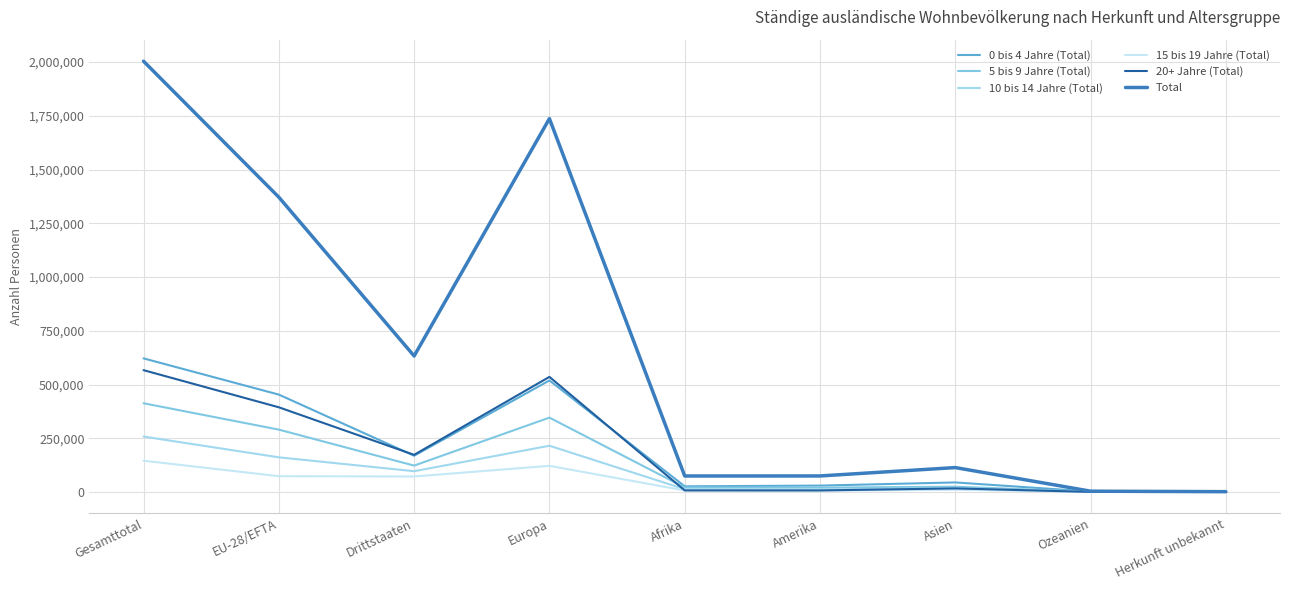

At which category does 0 bis 4 Jahre (Total) reach its first local valley?

Drittstaaten